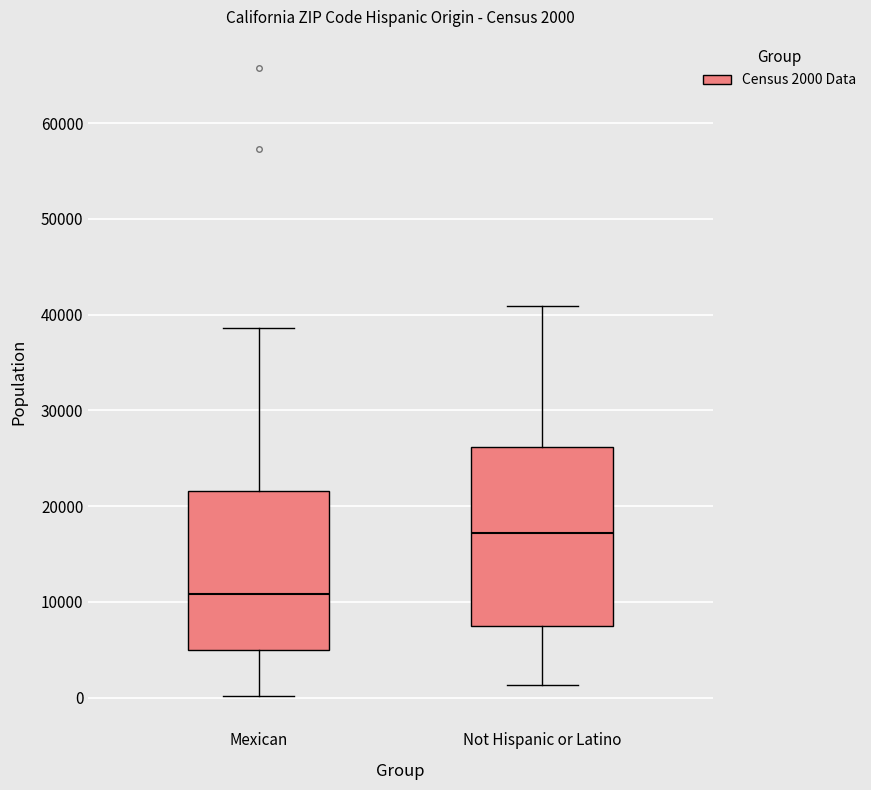

Which box is the tallest, from its lower edge to its upper edge?

Not Hispanic or Latino